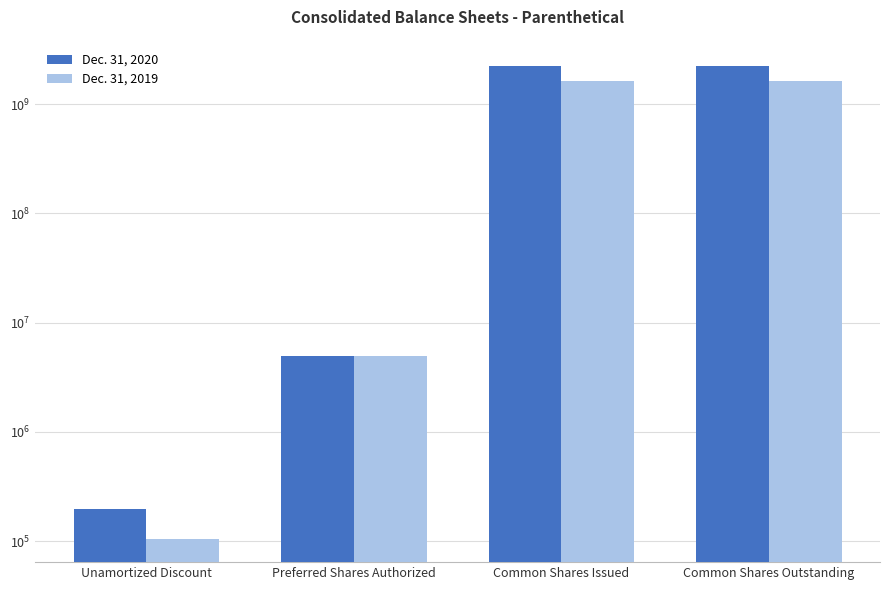

At how many categories does at least one series exceed 310638586?

2